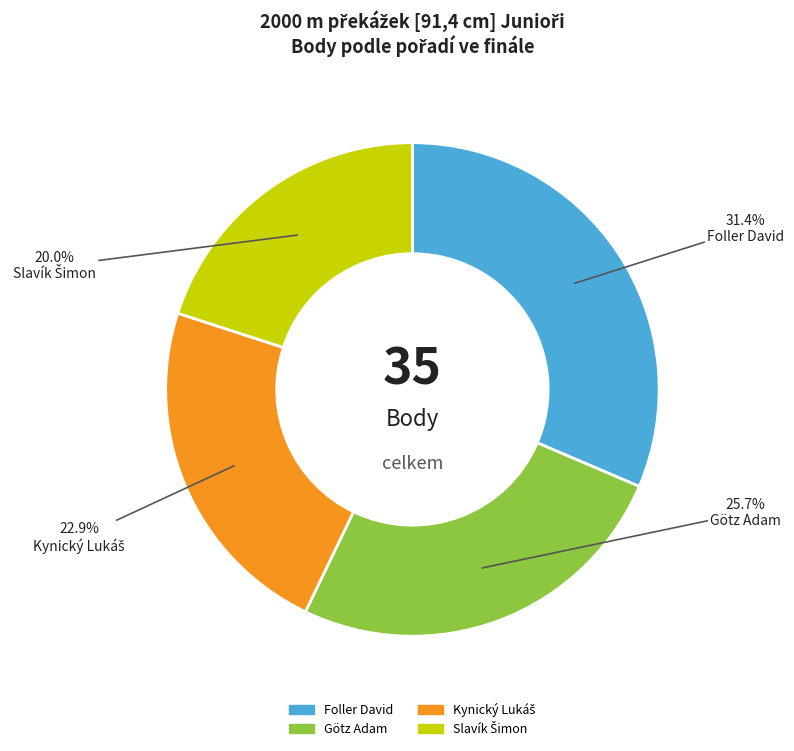

Does any single category account for the majority?

No